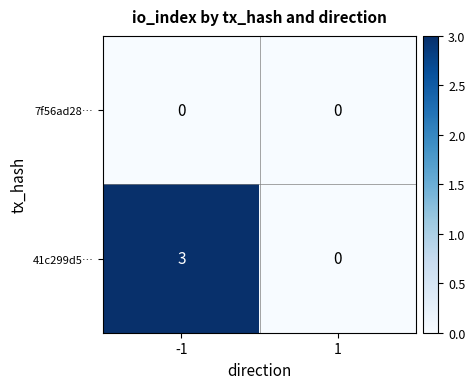

The 41c299d5… series shows 5 at -1. True or false?

False